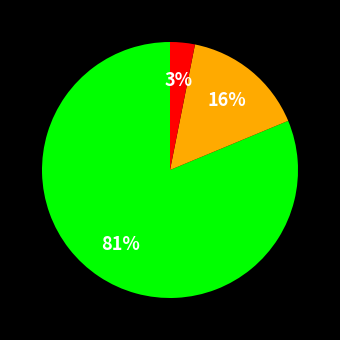

Count the number of slices in the pie.

3